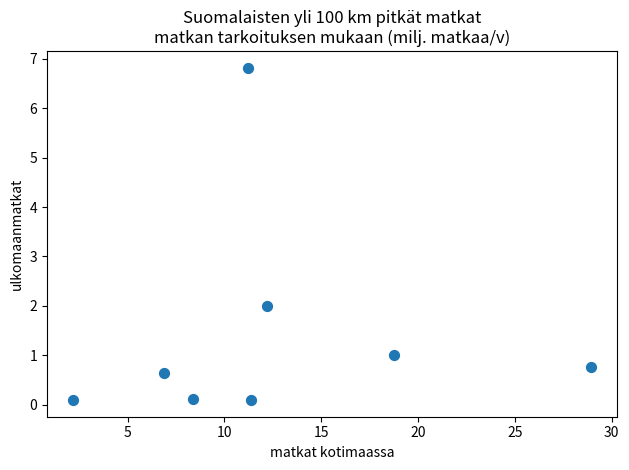

What is the average X value?

12.5